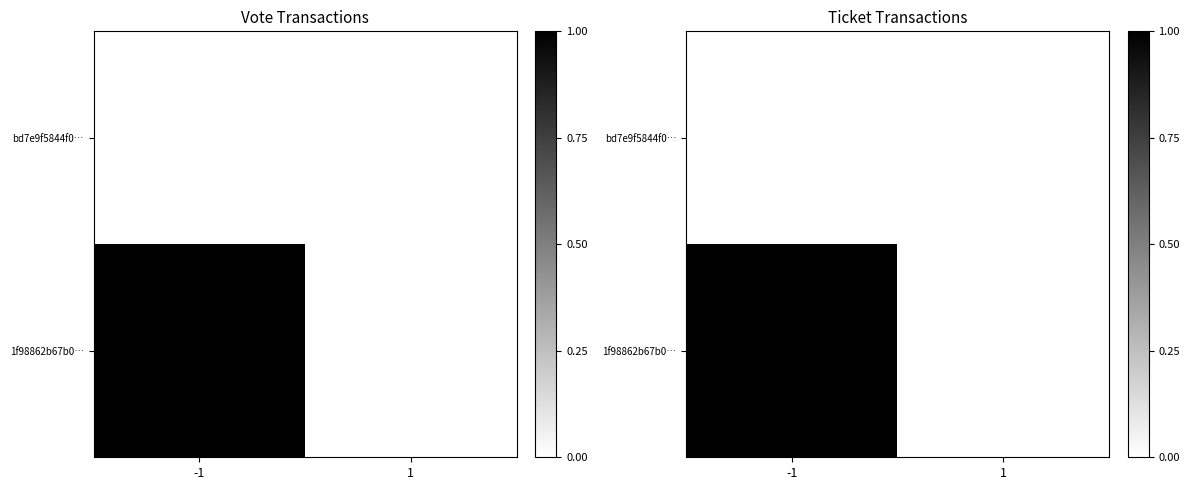

At how many categories does at least one series exceed 0?

1